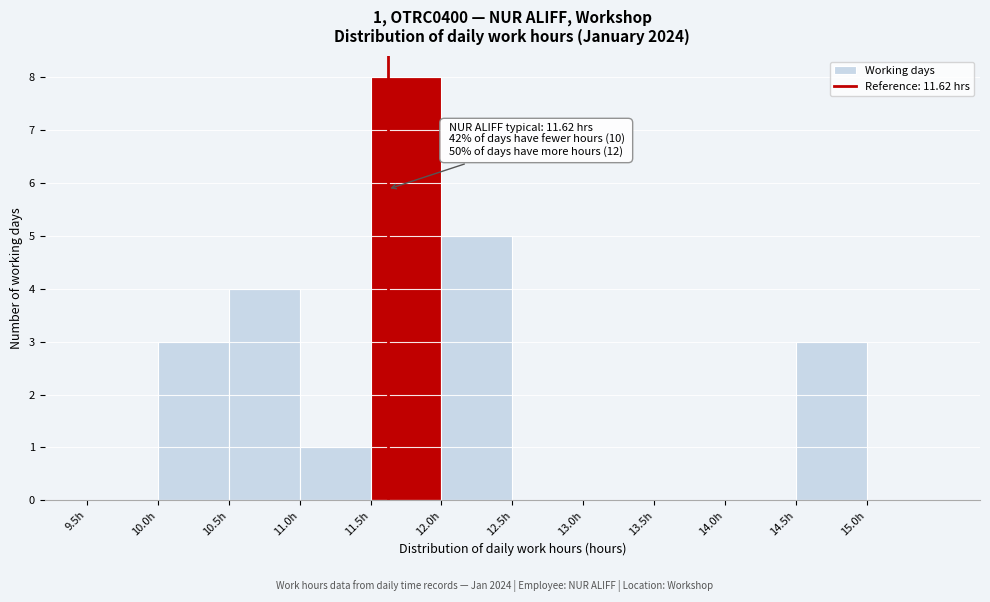

Which range on the x-axis has the tallest bar?

11.5 to 12.0